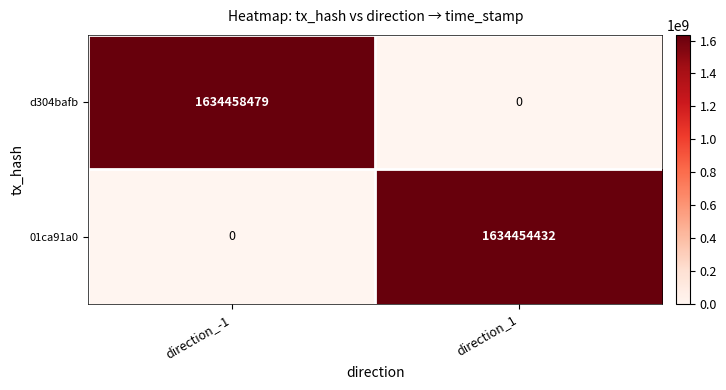

How many data points does each series have?

2